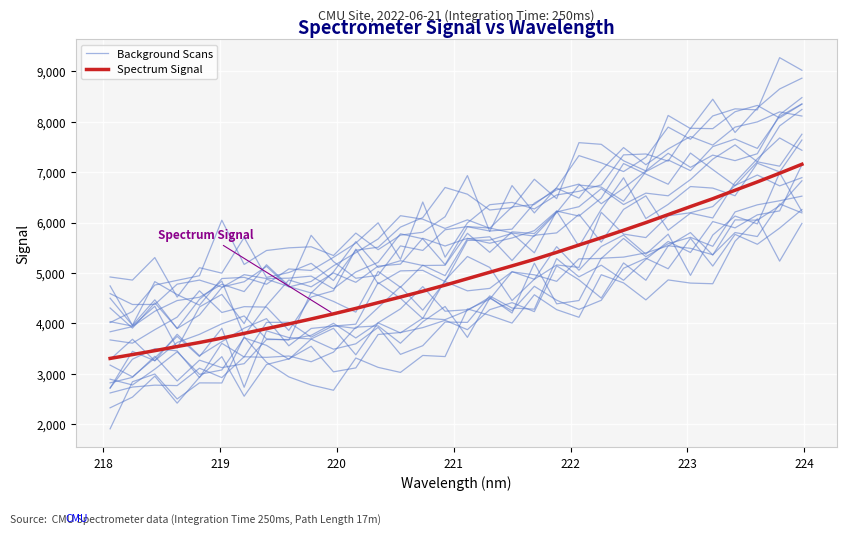

What are all the series names shown in the legend?

Background Scans, Spectrum Signal